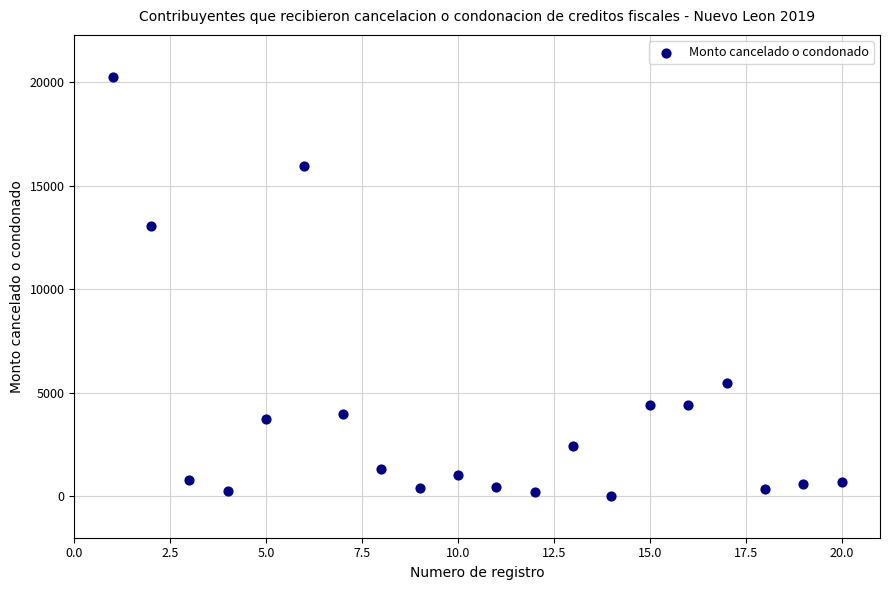

What is the range of X values (max minus min)?

19.0